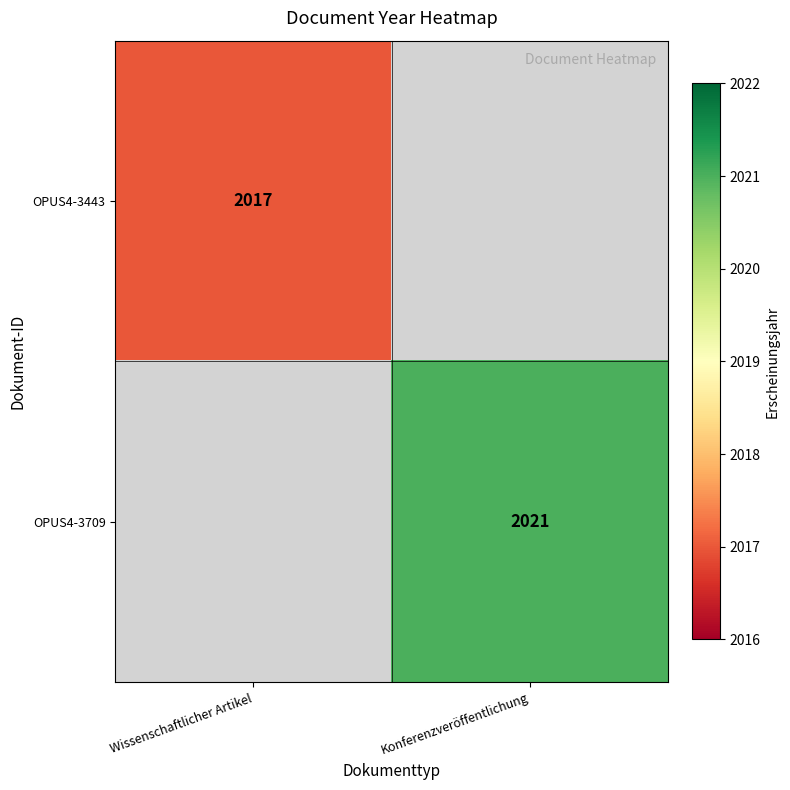

Is it true that OPUS4-3443 equals 1049 at Wissenschaftlicher Artikel?

False